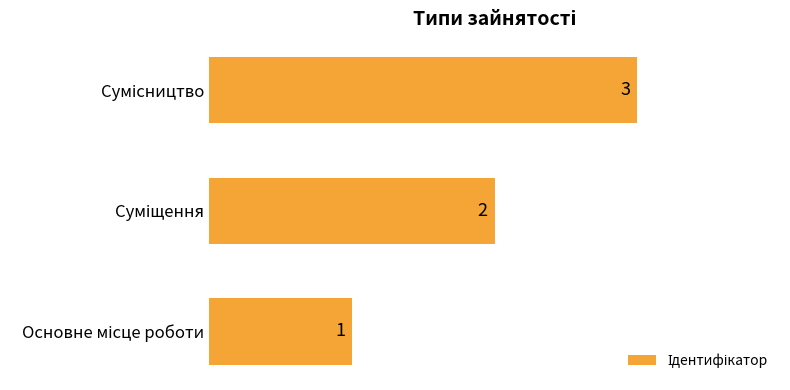

What is the minimum value shown in the chart?

1